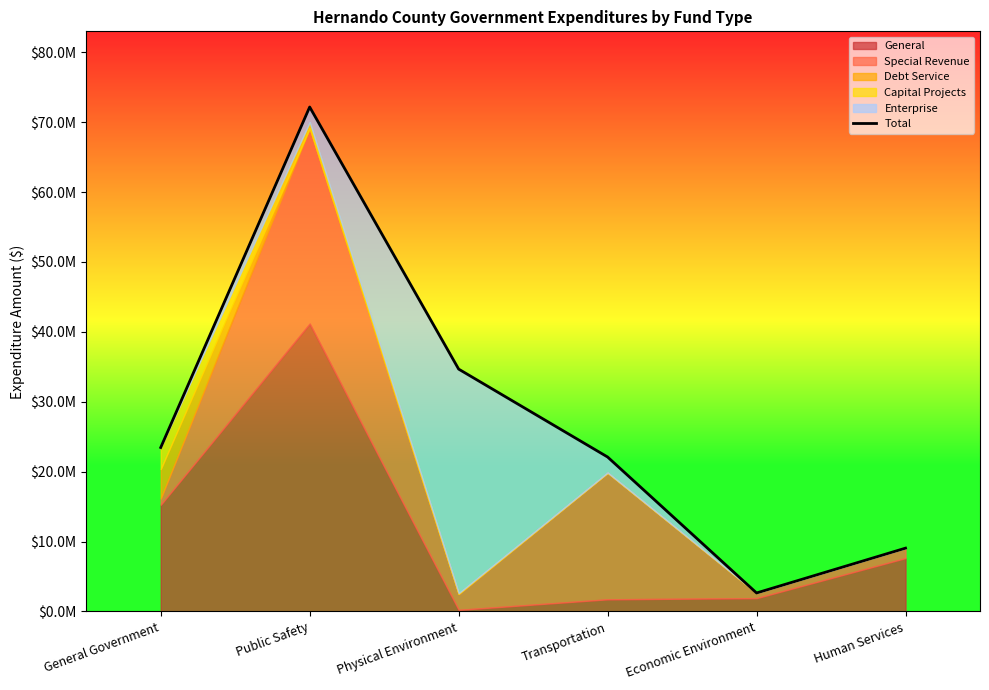

At which label is the value closest to 37405968?

Physical Environment